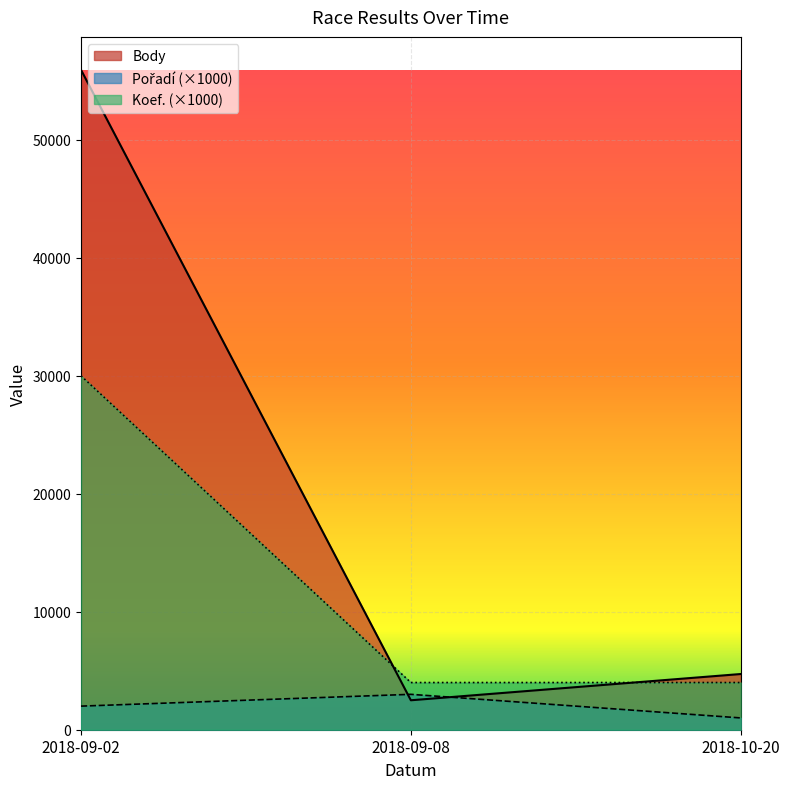

How many values in the Body series are below 4721?

1